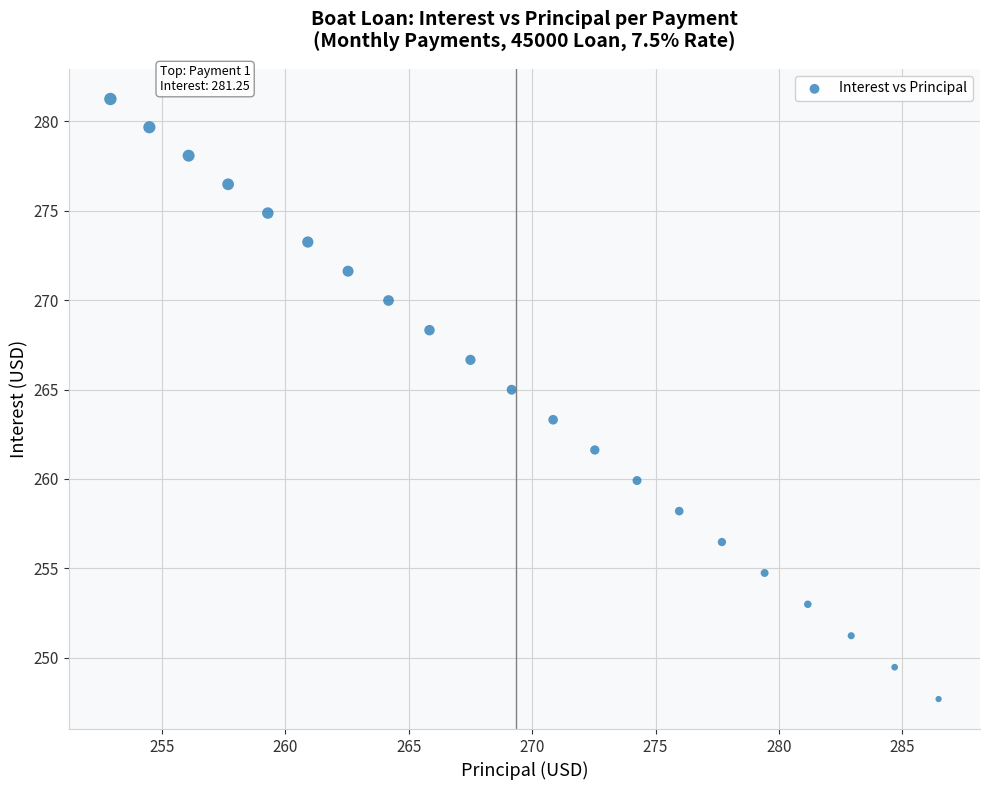

What is the range of Y values (max minus min)?

33.6